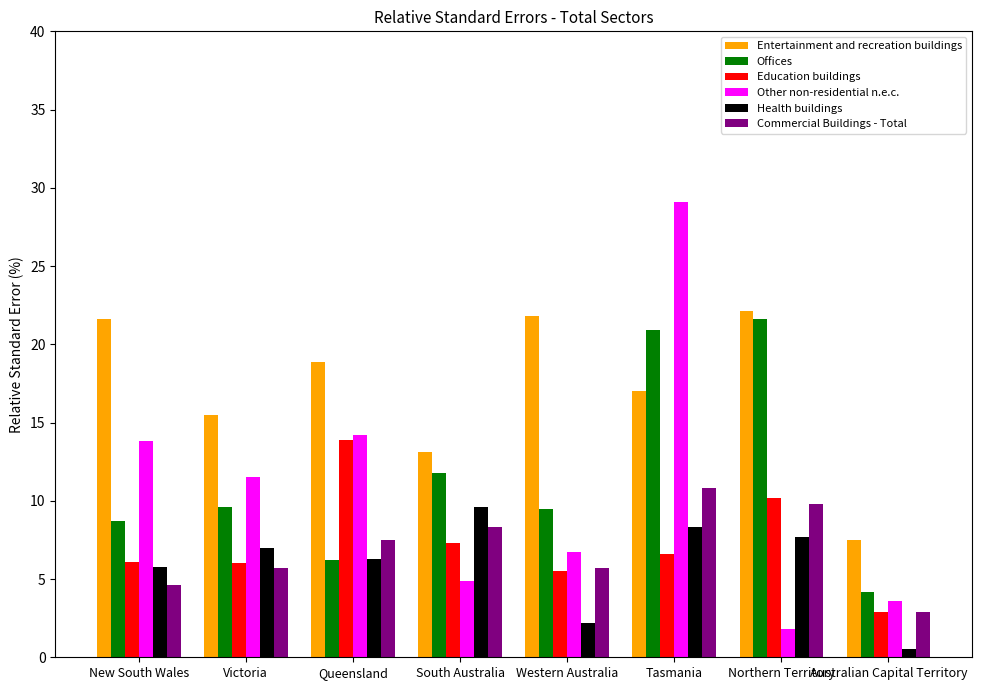

At which label does Entertainment and recreation buildings first exceed 18?

New South Wales